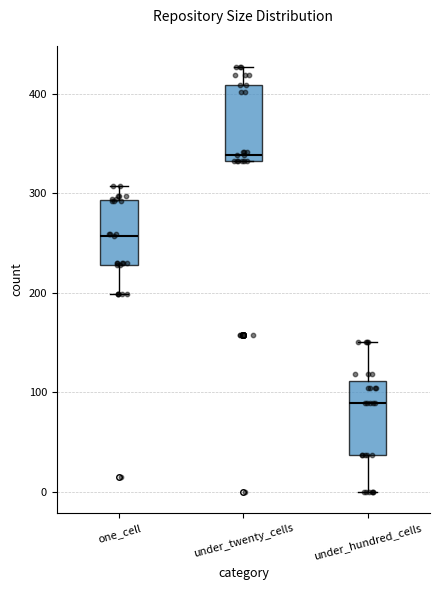

Where is the upper edge of the box for under_twenty_cells on the y-axis? The values are not printed on the chart, so give them approximately, as read against the axis.

410